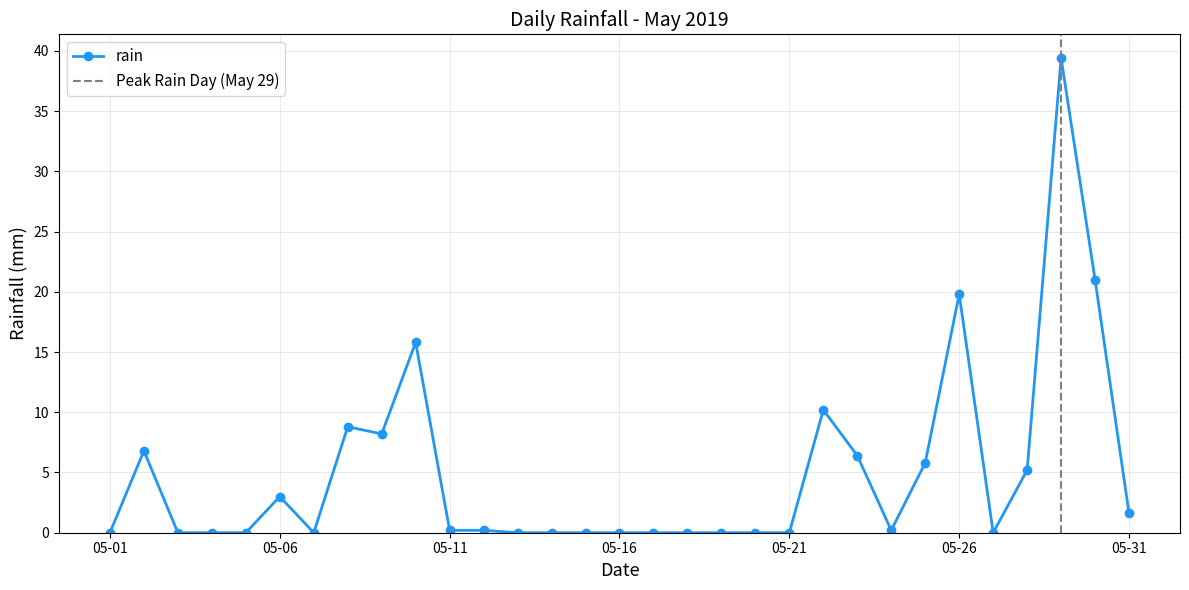

What is the sum of all values?

152.6